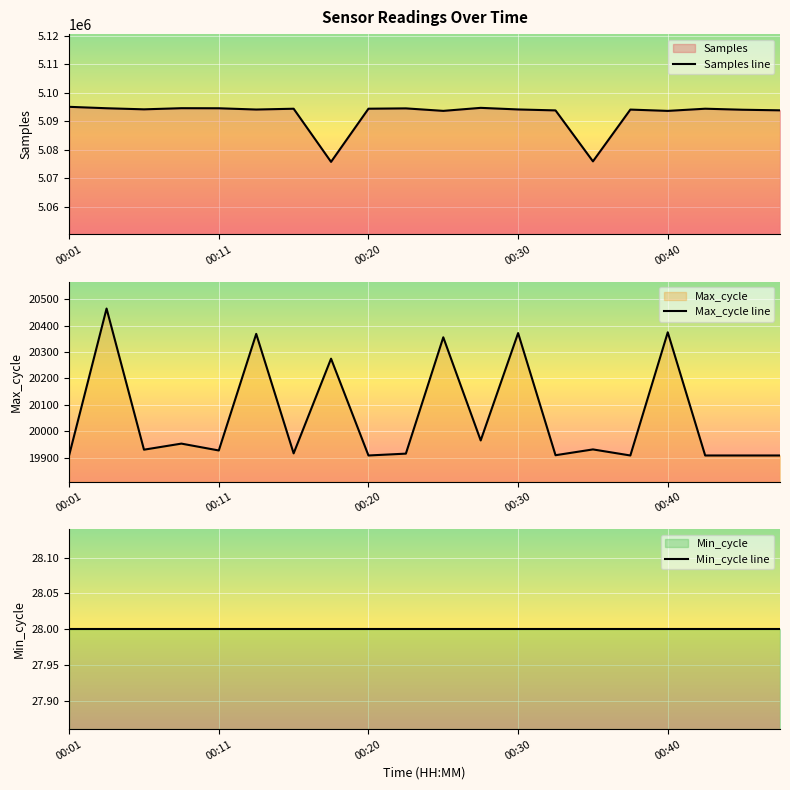

Between 00:06 and 00:37, which series saw the biggest shift?

Samples